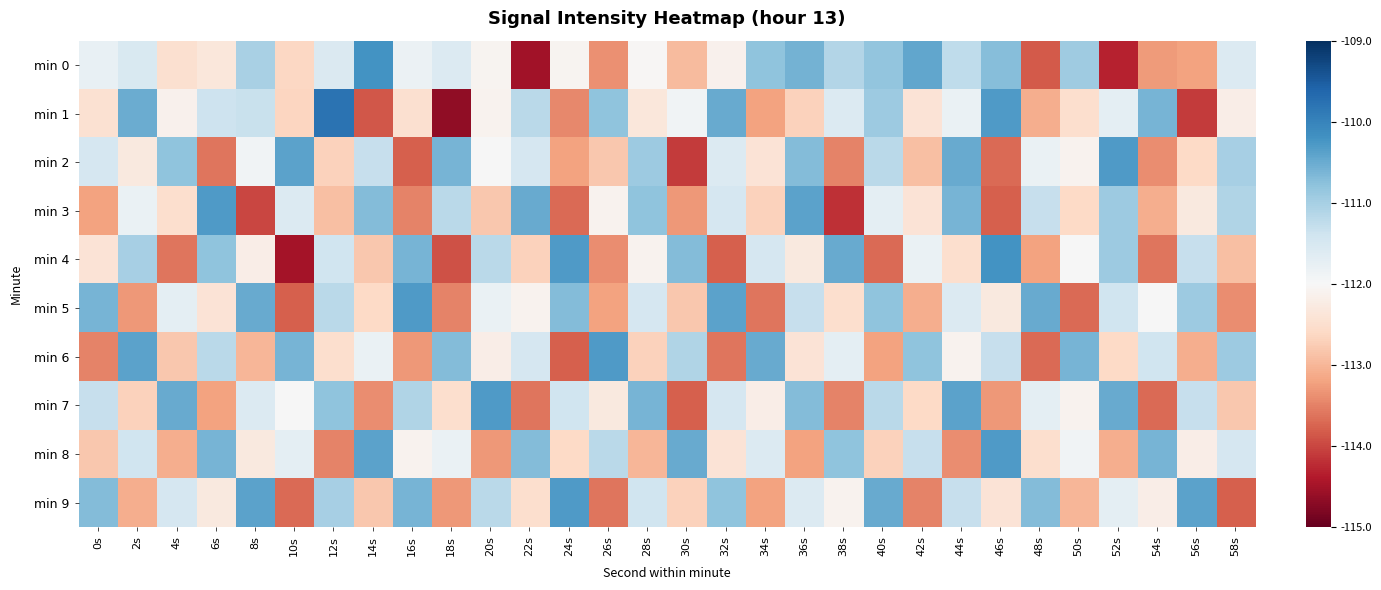

How many categories are shown in the chart?

30